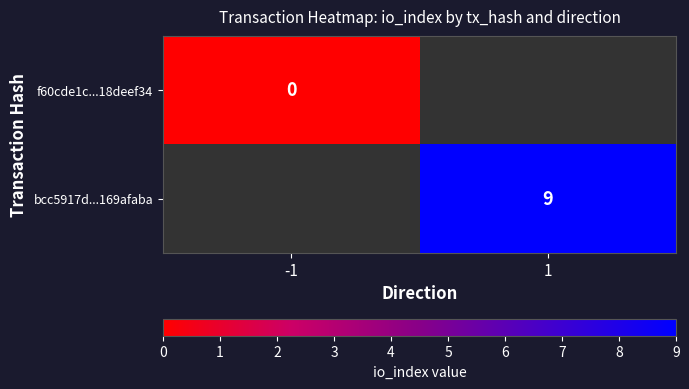

Is it true that bcc5917d...169afaba equals 9 at 1?

True